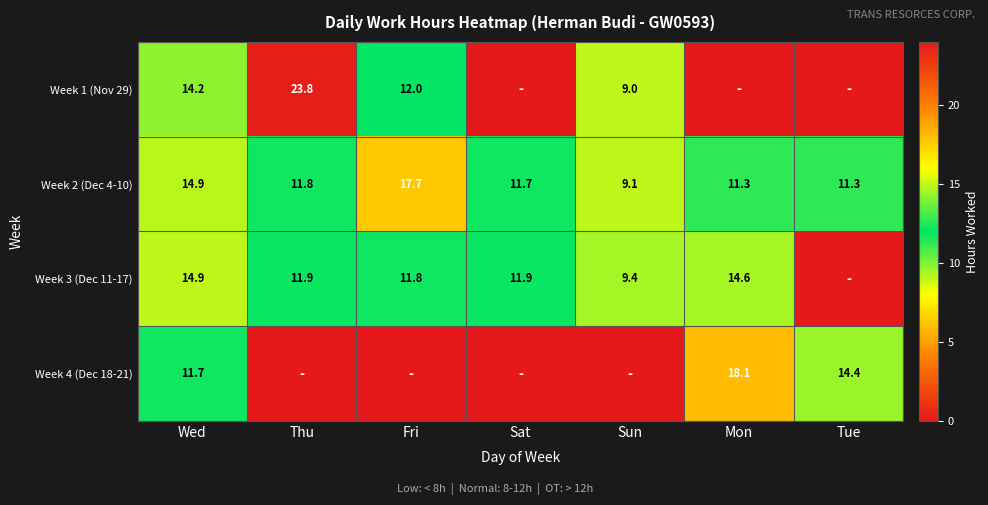

Which category has the lowest value in the Week 2 (Dec 4-10) series?

Sun